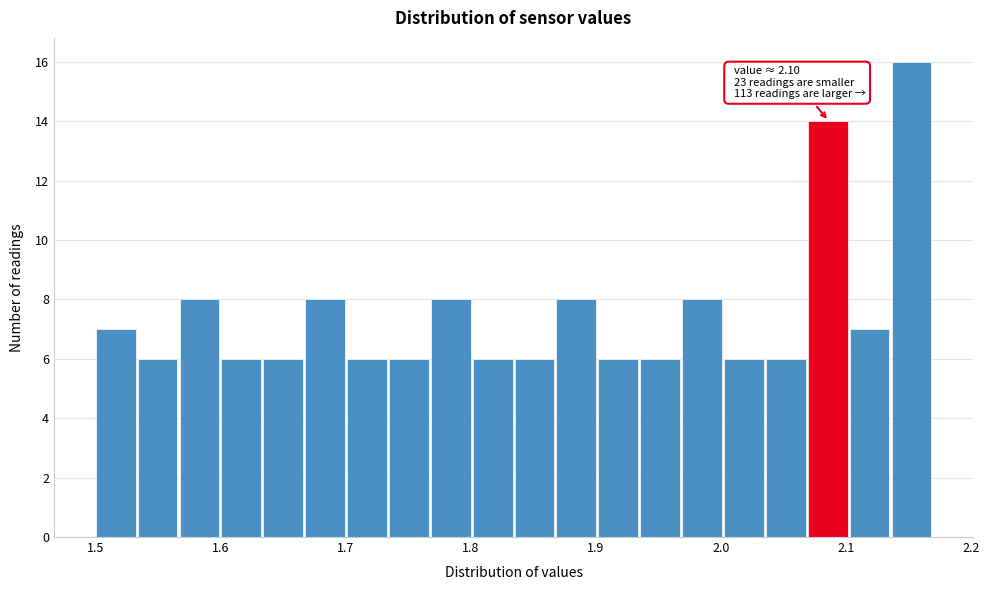

Around what value on the x-axis is the tallest bar? Give the approximate position of its centre, as read against the axis.

2.15